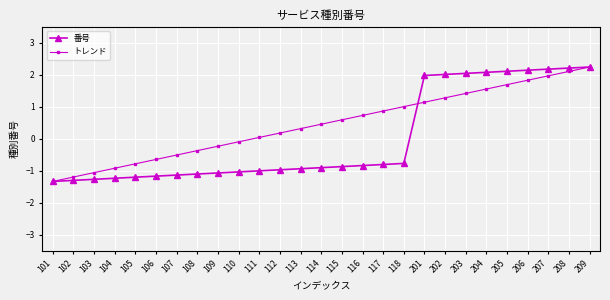

What is the lowest value of the 番号 series?

-1.3